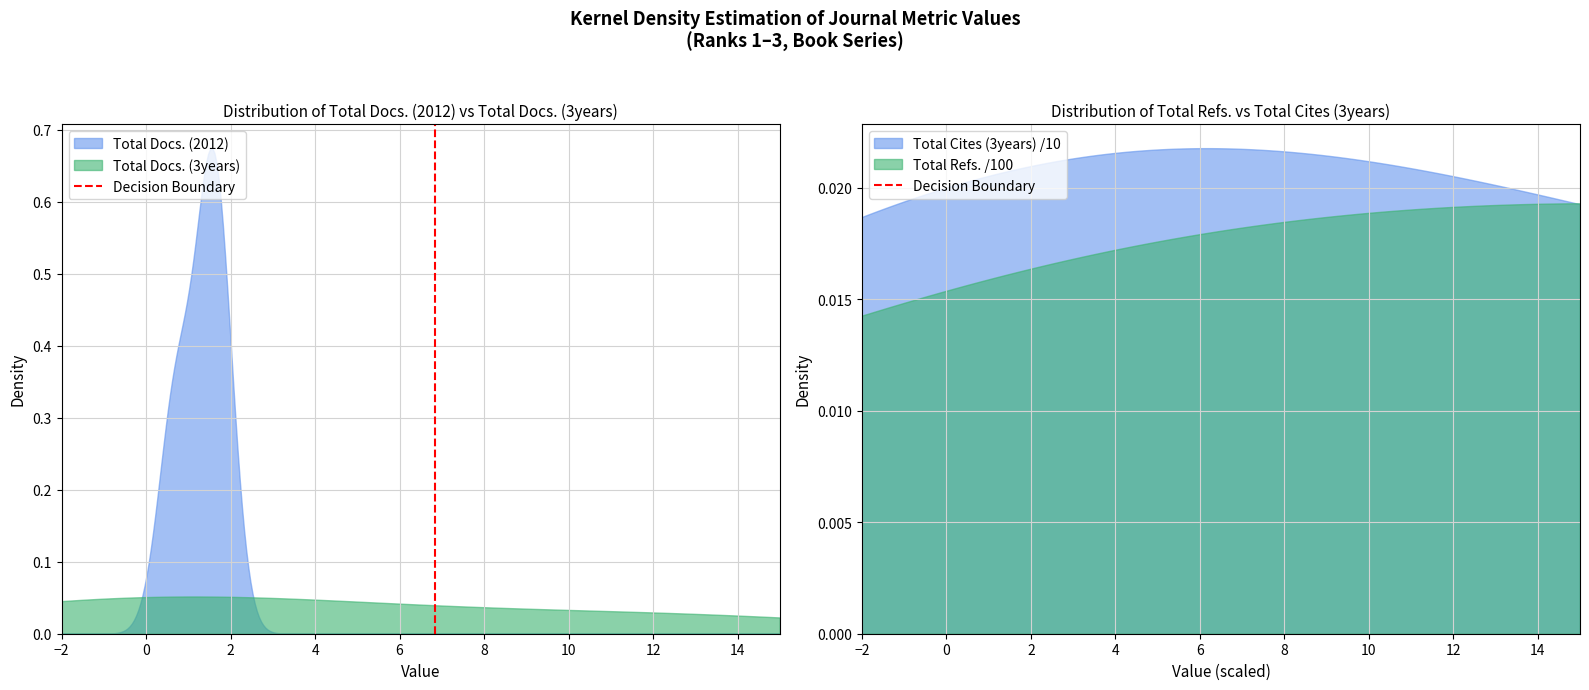

Does the chart display data point markers on the line(s)?

No